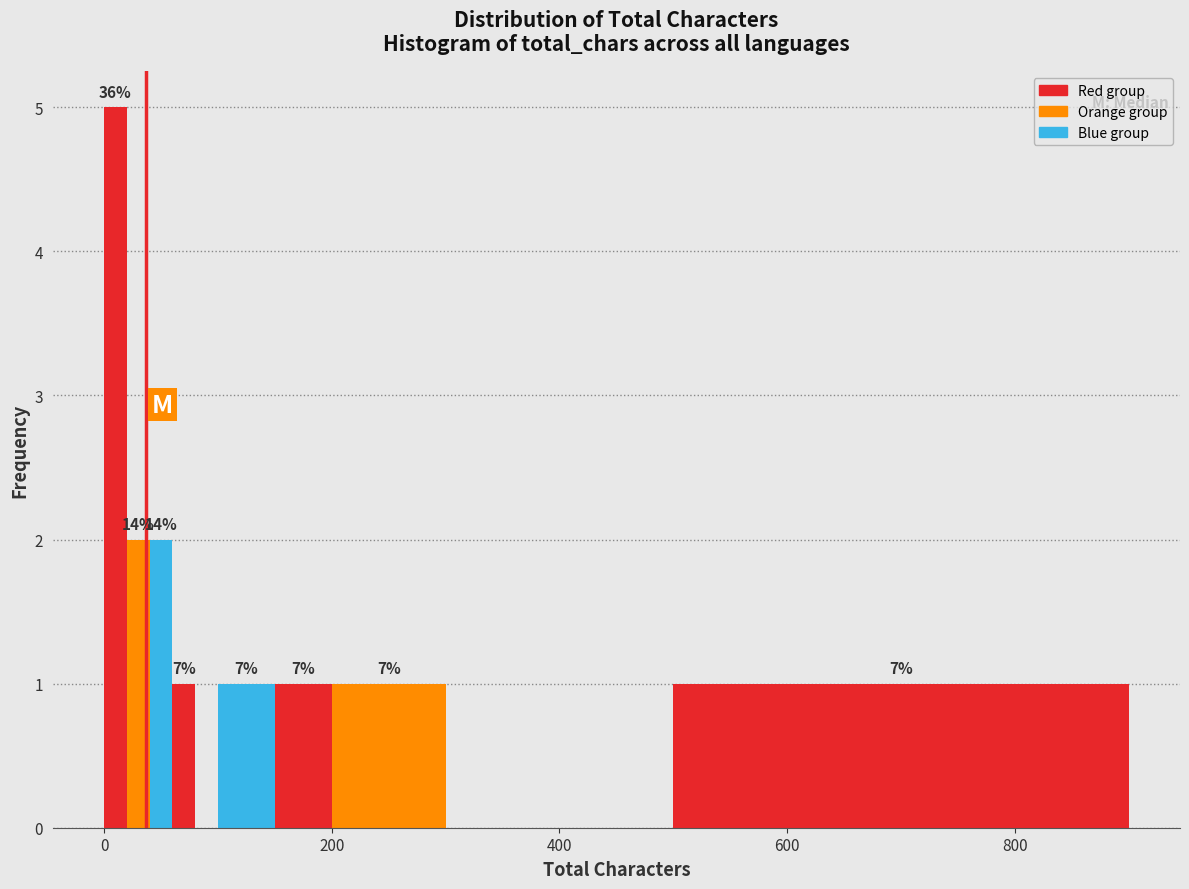

Around what value on the x-axis is the tallest bar? Give the approximate position of its centre, as read against the axis.

20